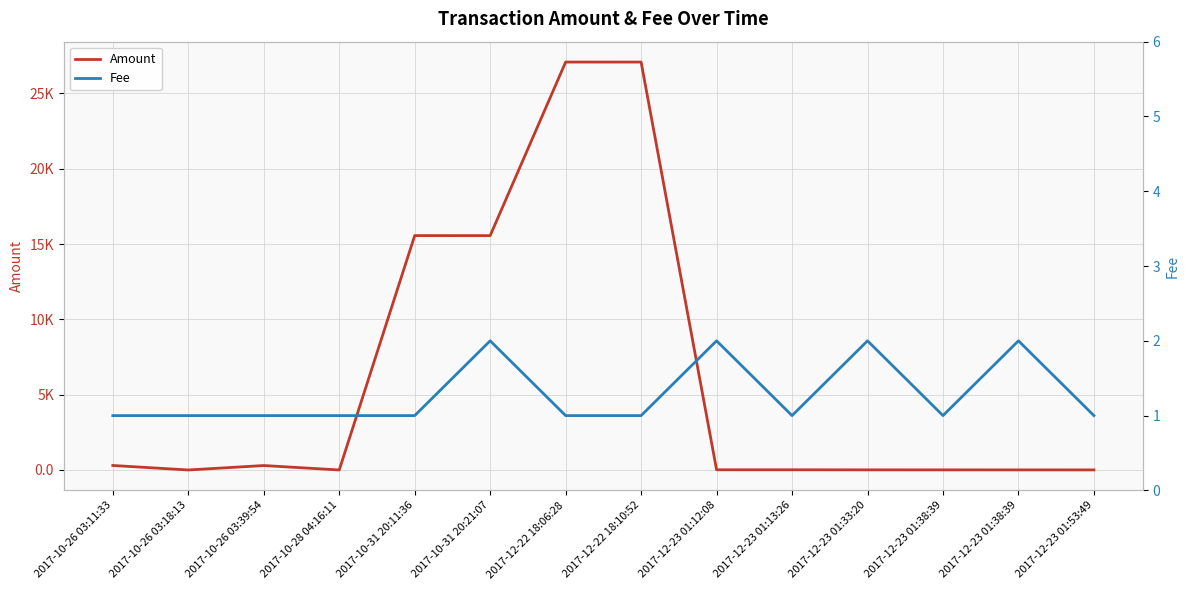

The Amount series shows 3.1 at 2017-12-23 01:38:39. True or false?

False